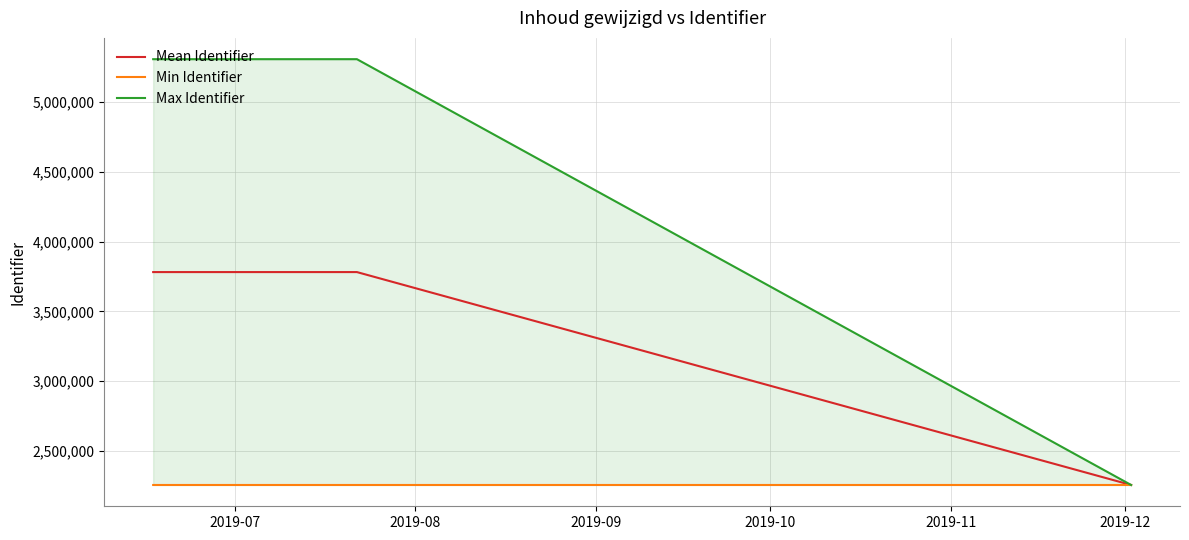

What is the difference between the maximum and minimum values in the Mean Identifier series?

1524542